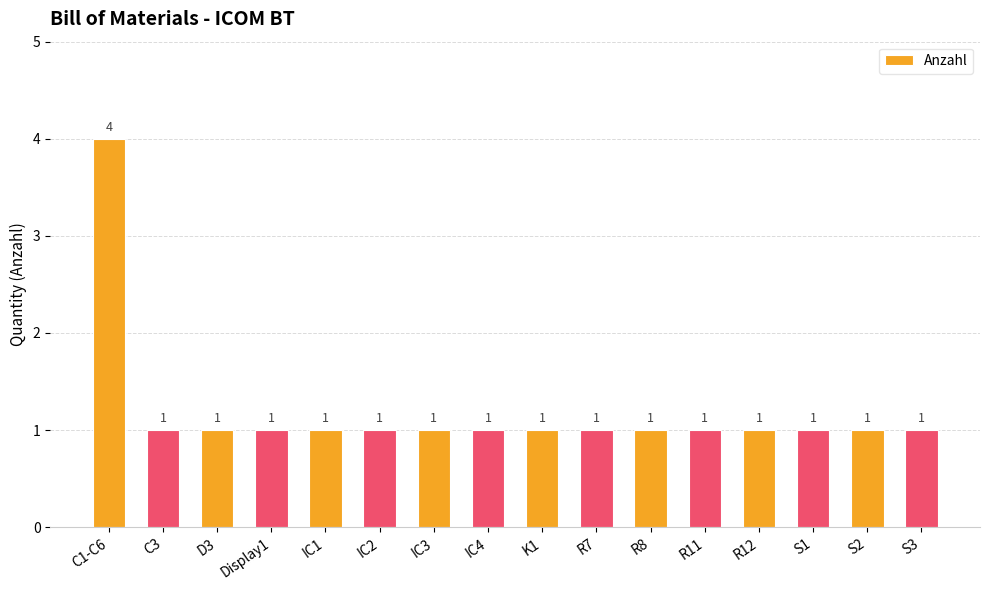

What is the label of the 6th bar from the left?

IC2